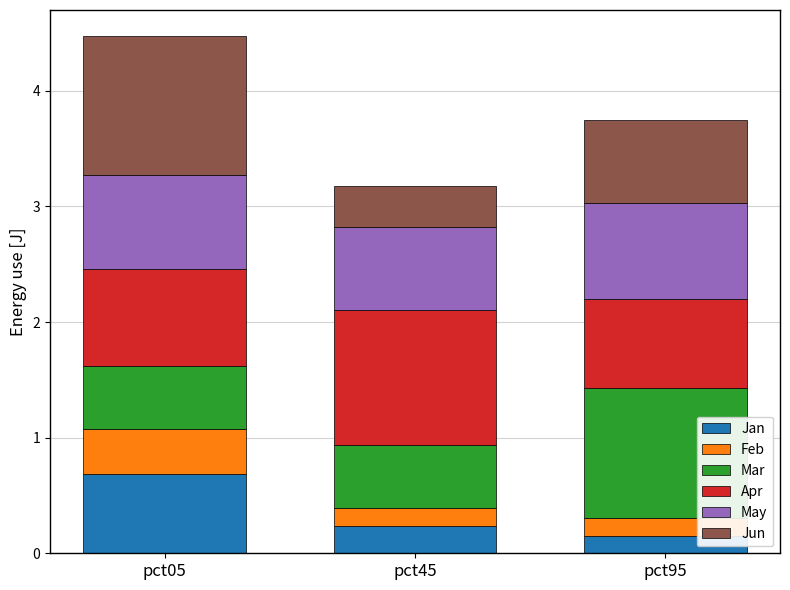

What is the total value across all series at pct05?

4.5